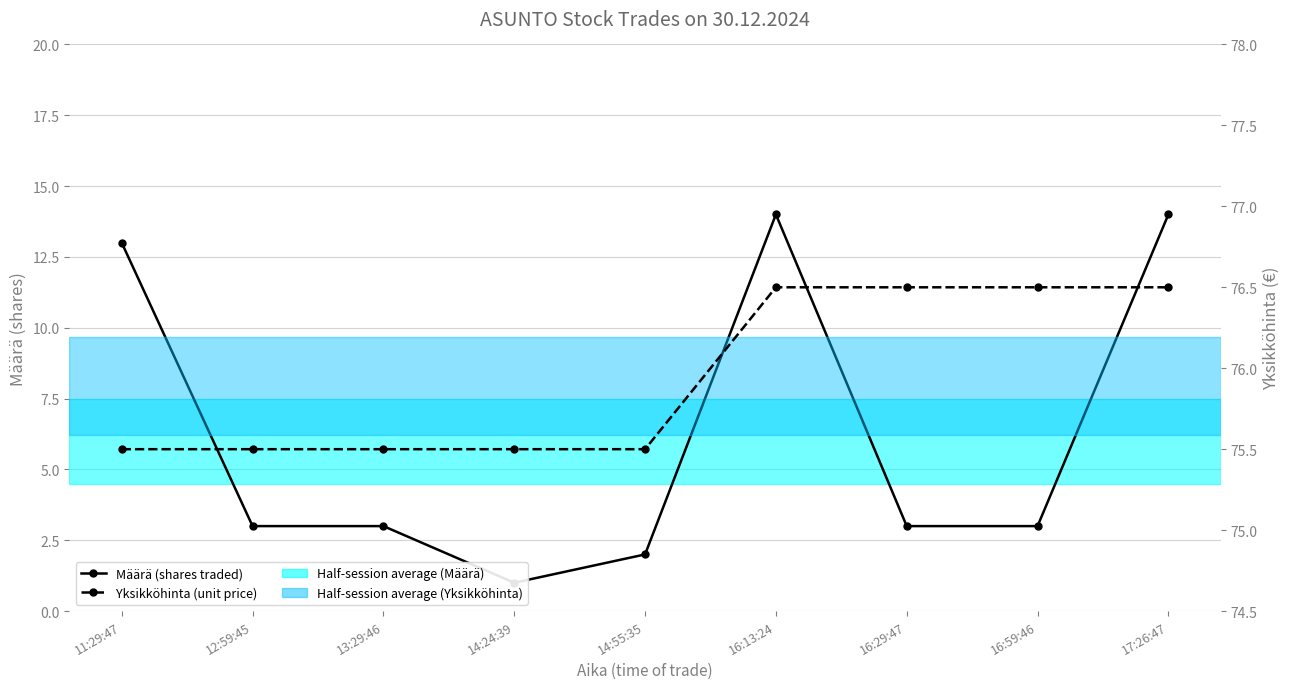

True or false: Yksikköhinta (unit price) and Määrä (shares traded) intersect in this chart.

False